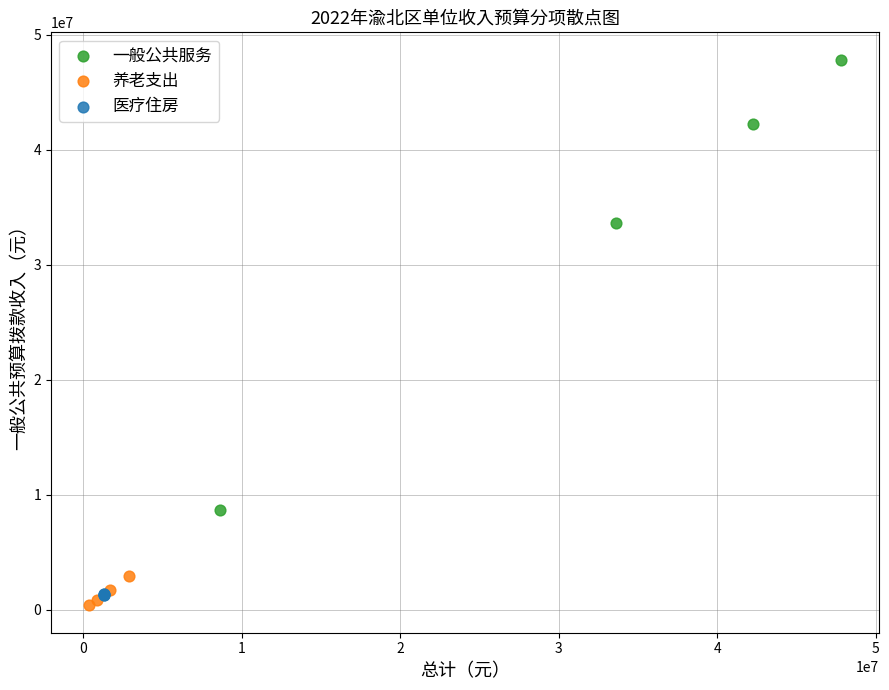

Which series contains the highest Y value?

一般公共服务